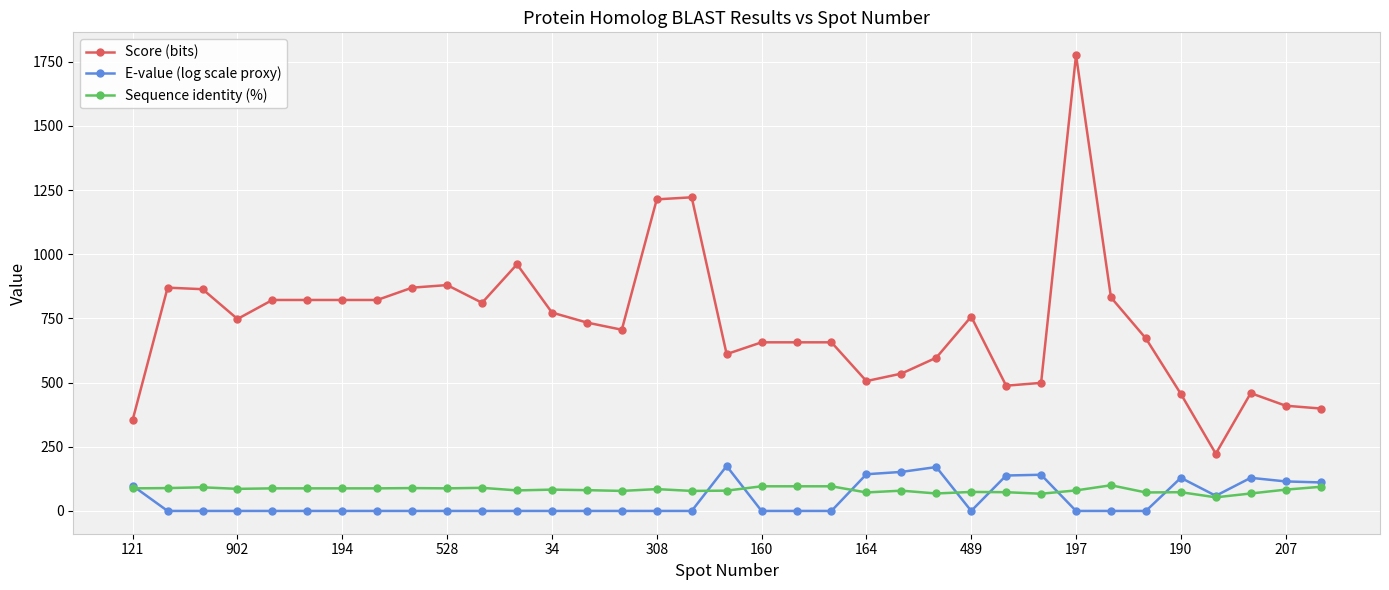

True or false: Score (bits) and Sequence identity (%) cross at least once.

False